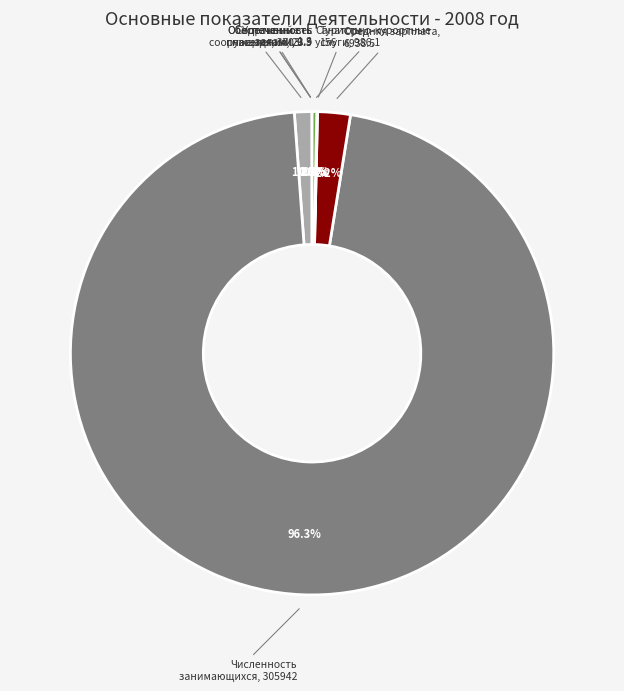

To the nearest percent, what is the average slice percentage?

12%